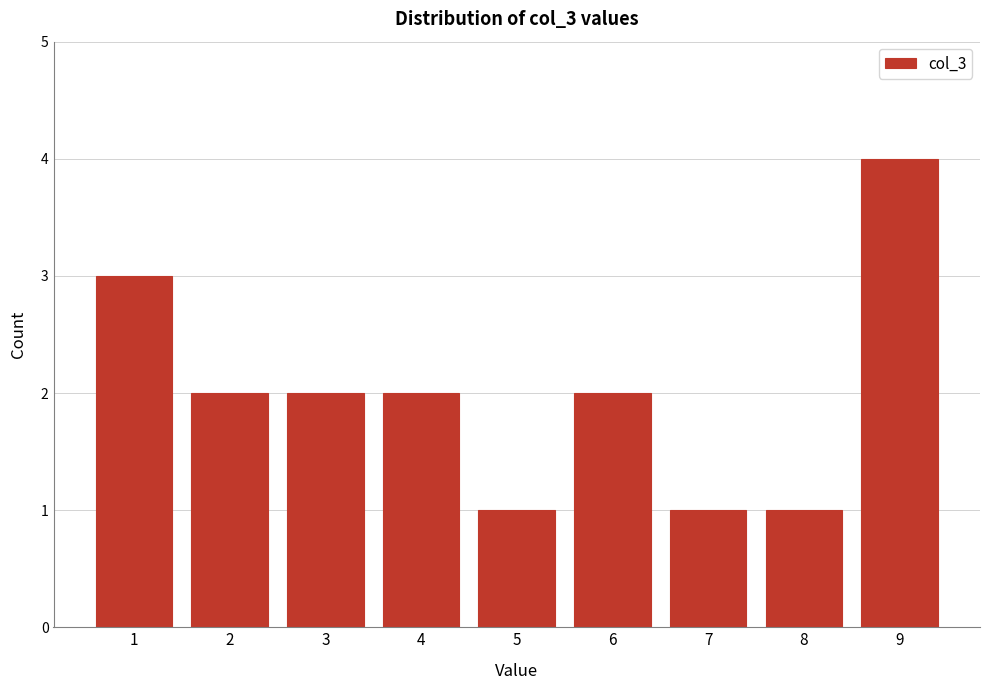

Reading left to right, extract all data points from this chart.

3	2	2	2	1	2	1	1	4